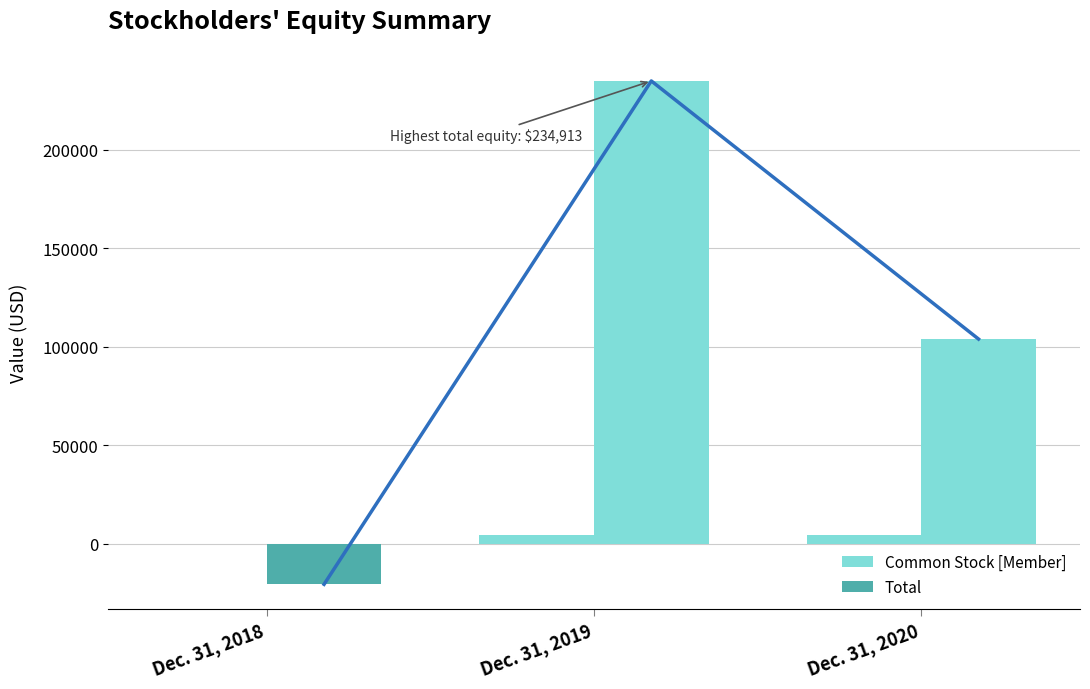

Reading right to left, transcribe all the data shown in this chart.

Common Stock [Member]: Dec. 31, 2020=4296	Dec. 31, 2019=4296	Dec. 31, 2018=7
Total: Dec. 31, 2020=103849	Dec. 31, 2019=234913	Dec. 31, 2018=-20685